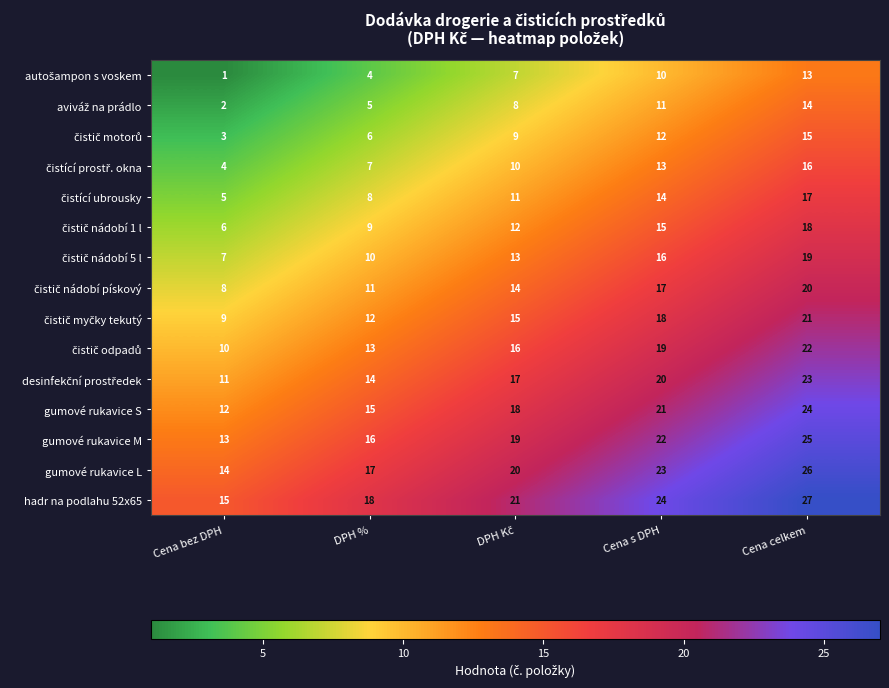

What is the total value across all series at Cena celkem?

300